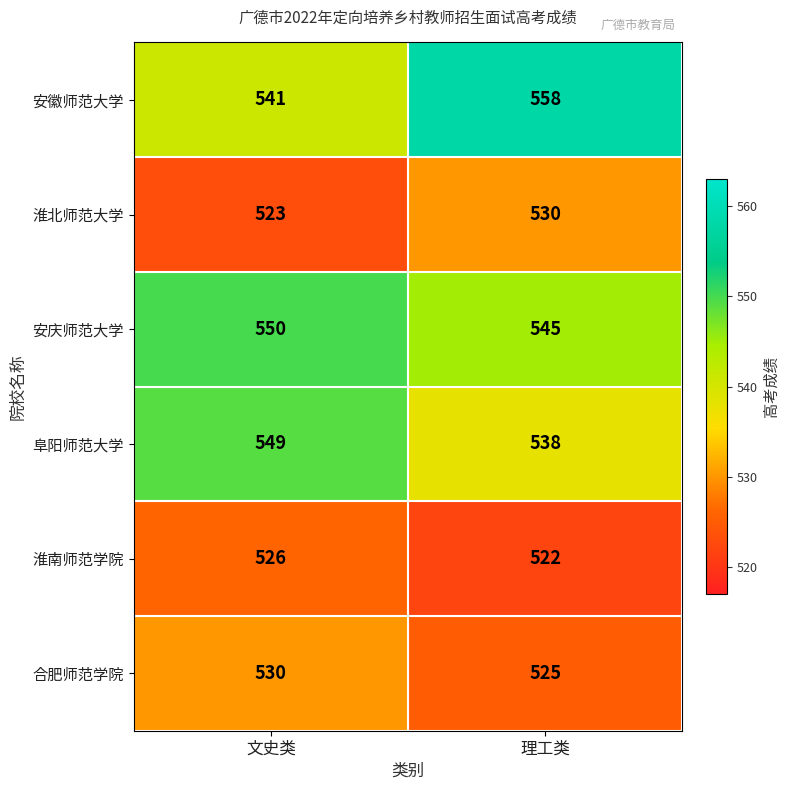

At which category does the chart reach its peak across all series?

理工类